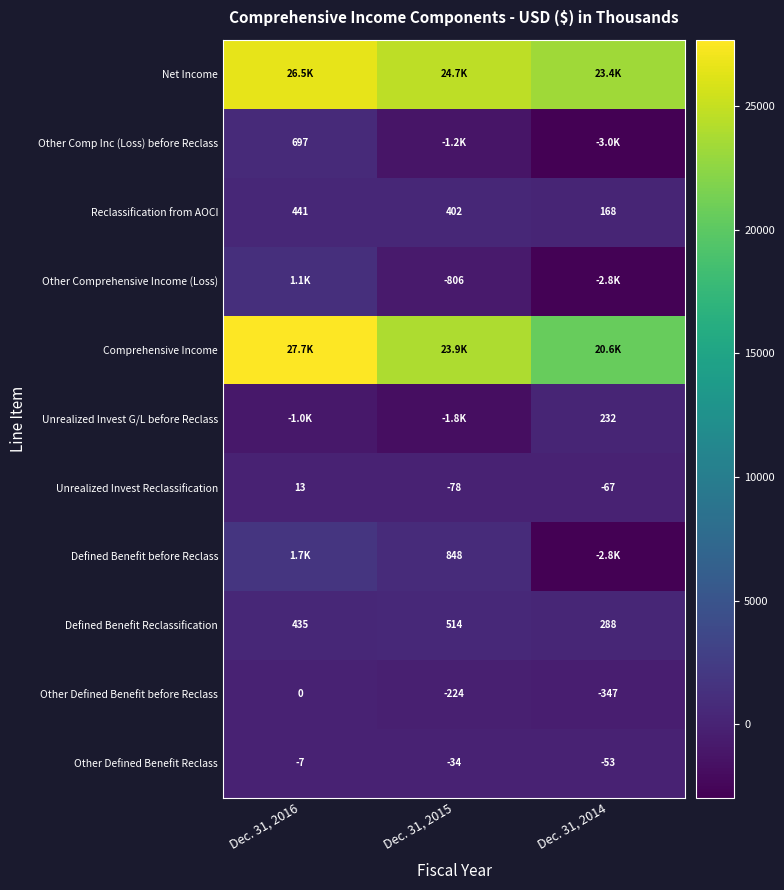

How many series are shown in this chart?

11